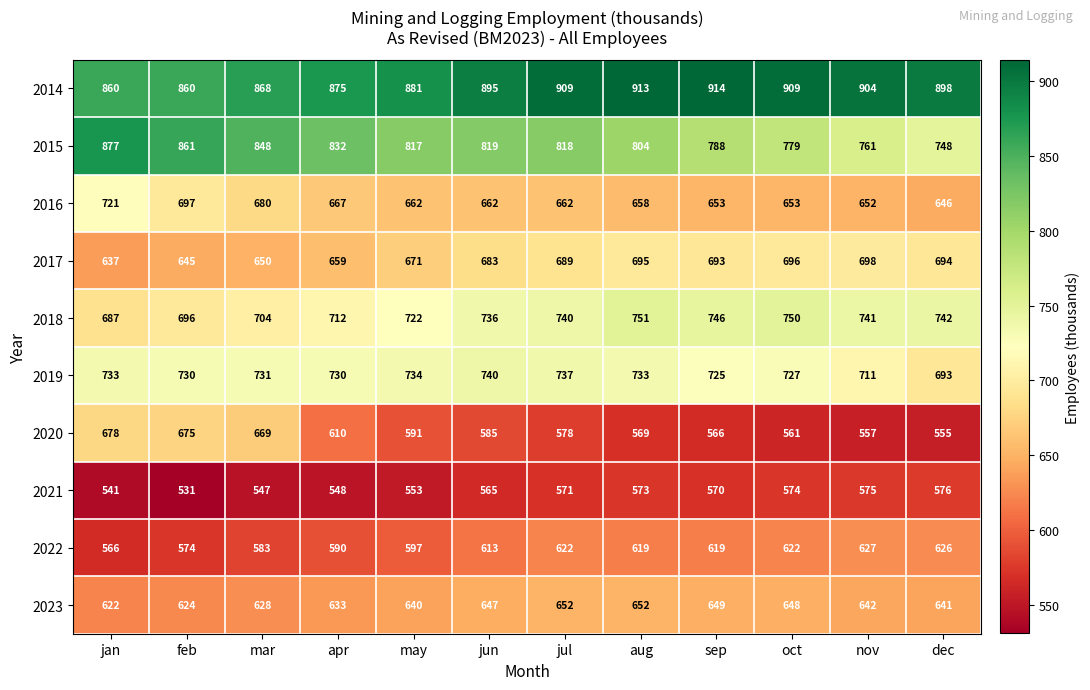

What is the sum of all 2018 values?

8727